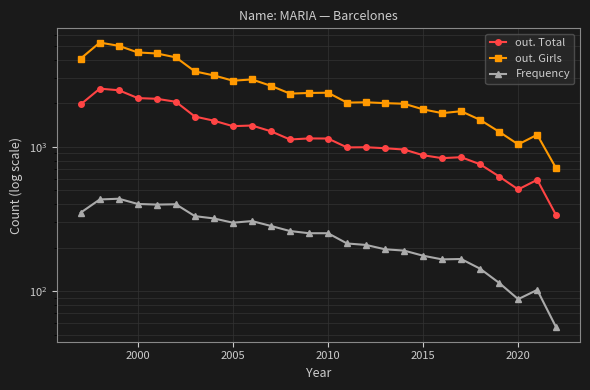

What is the difference between the second highest and second lowest values in the out. Girls series?

3976